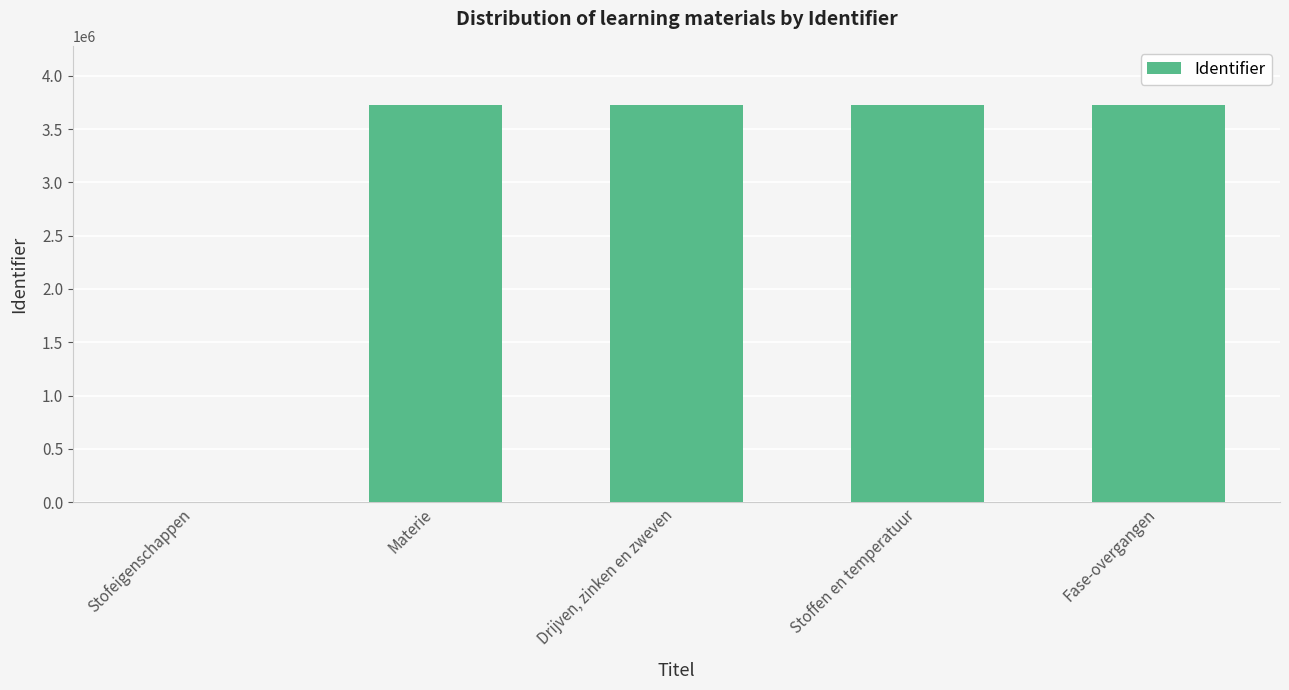

What is the greatest value displayed?

3722172